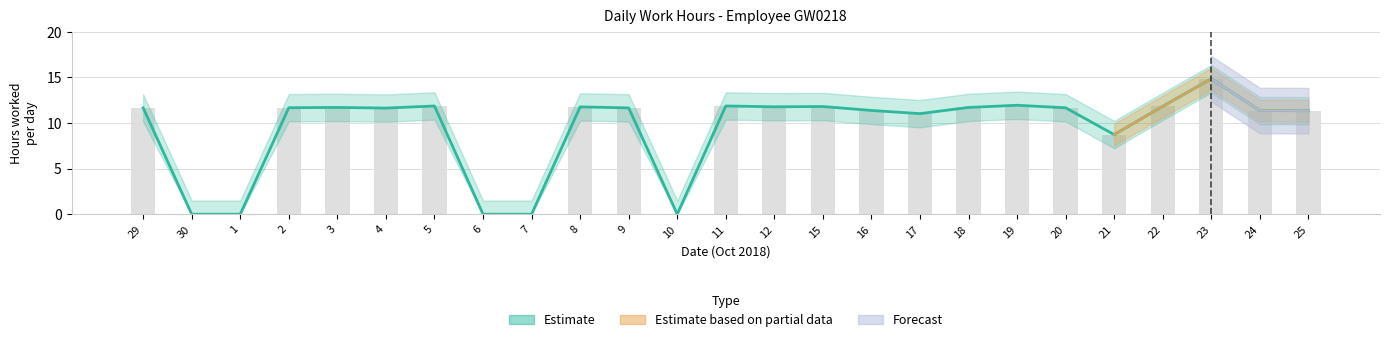

The Estimate based on partial data series shows -4.9 at 19. True or false?

False